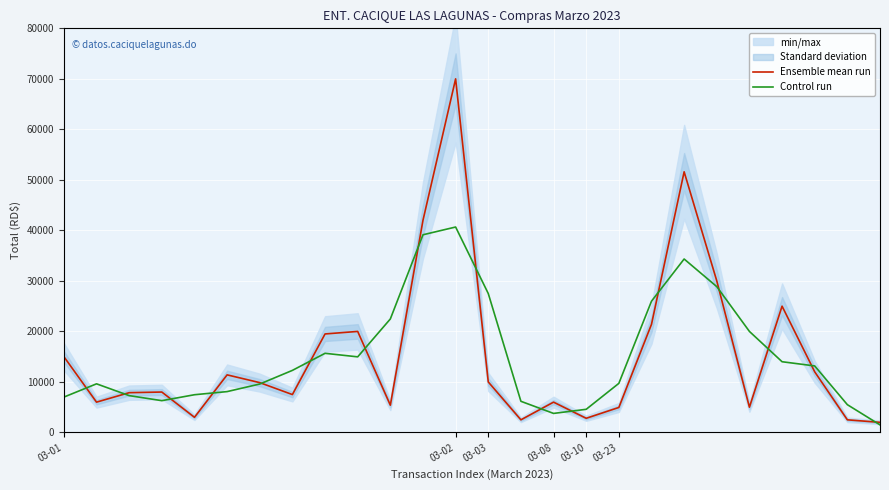

What is the minimum value shown in the chart?

1500.0